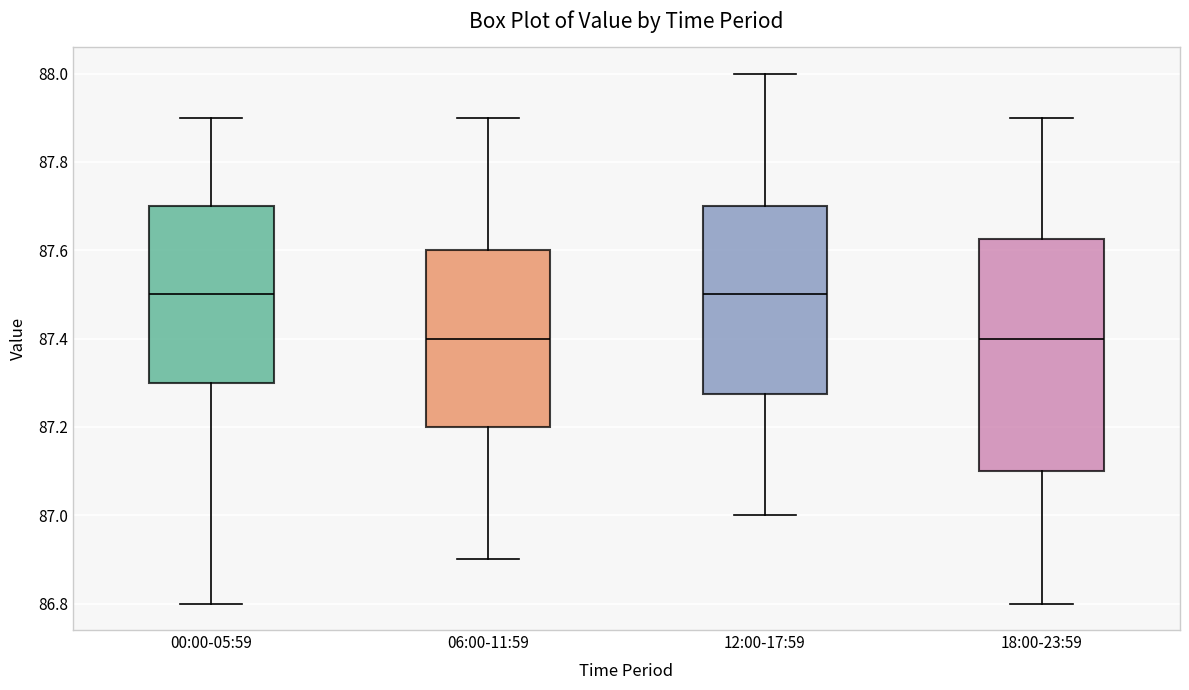

Where is the upper edge of the box for 12:00-17:59 on the y-axis? The values are not printed on the chart, so give them approximately, as read against the axis.

87.70